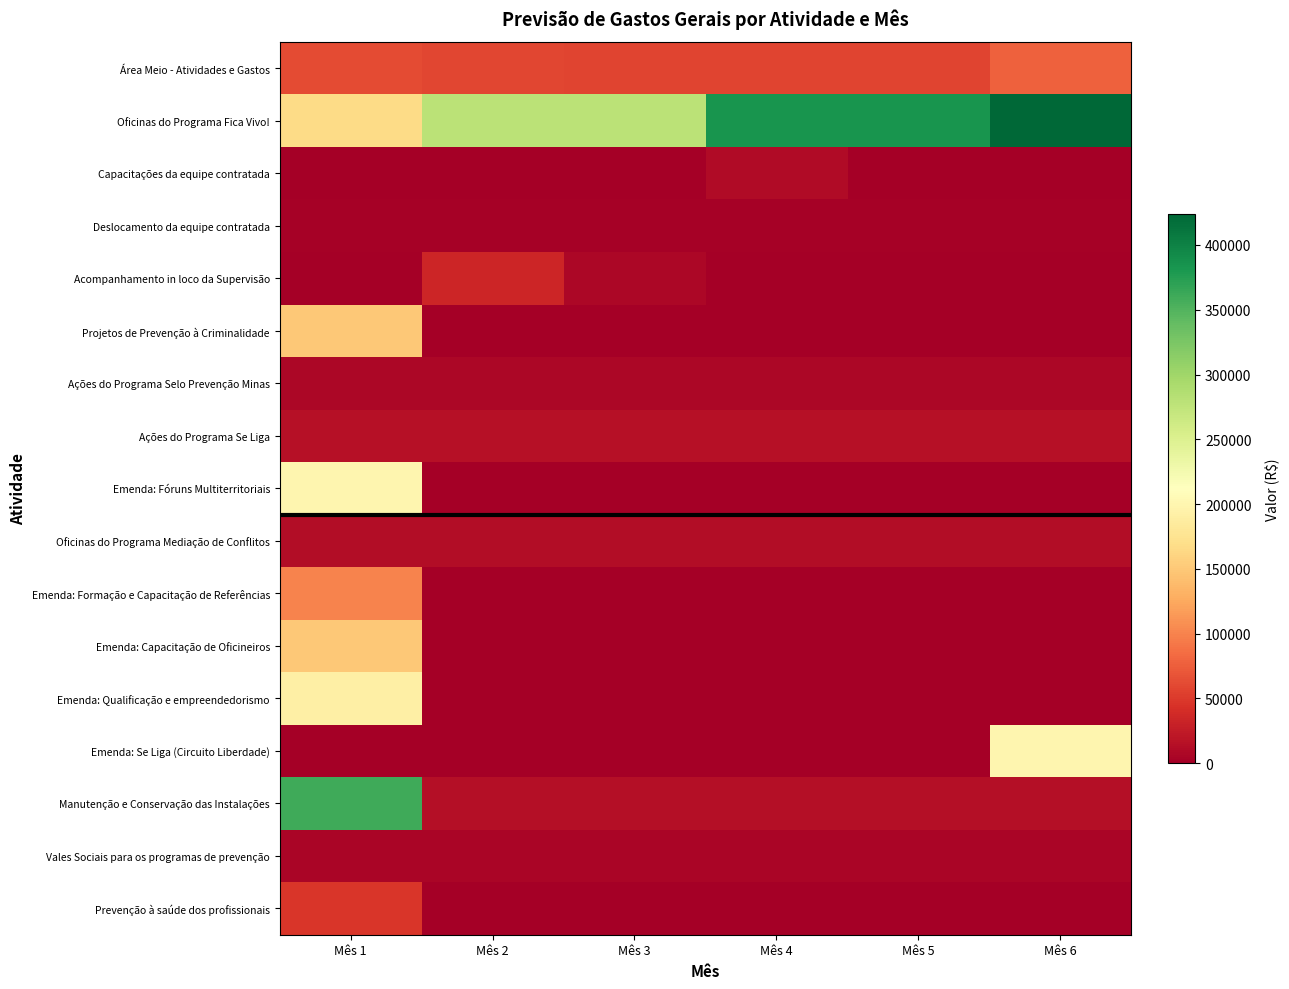

What is the total value across all series at Mês 1?

1470035.5